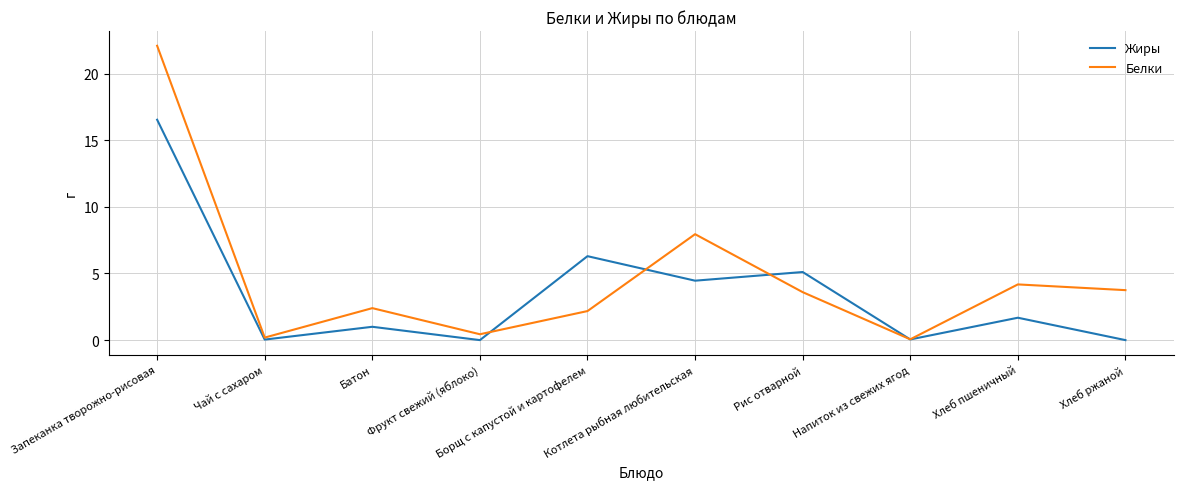

Which series ends up on top after the final intersection of Белки and Жиры?

Белки